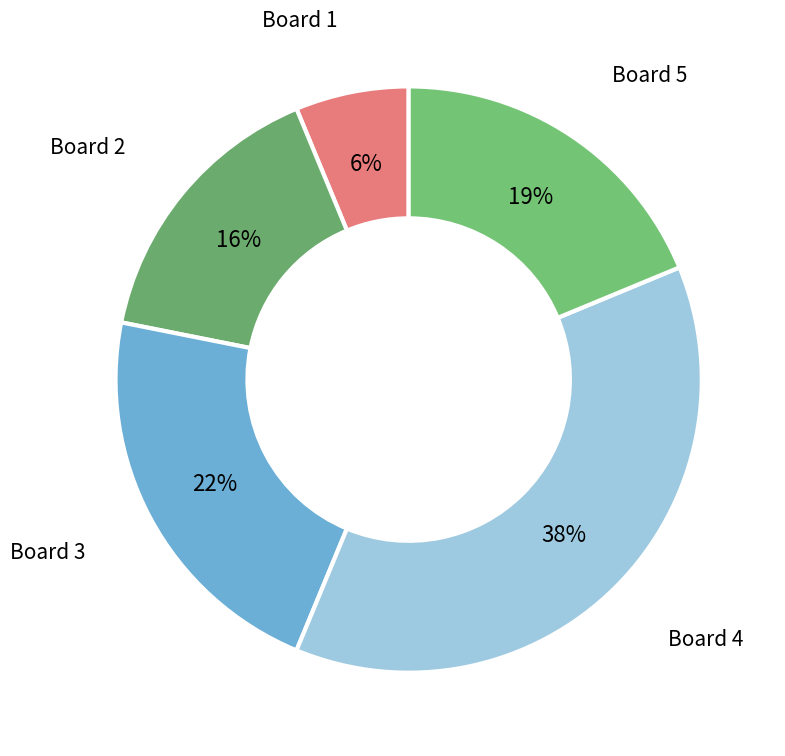

Combined, do Board 1 and Board 5 account for over 50%?

No